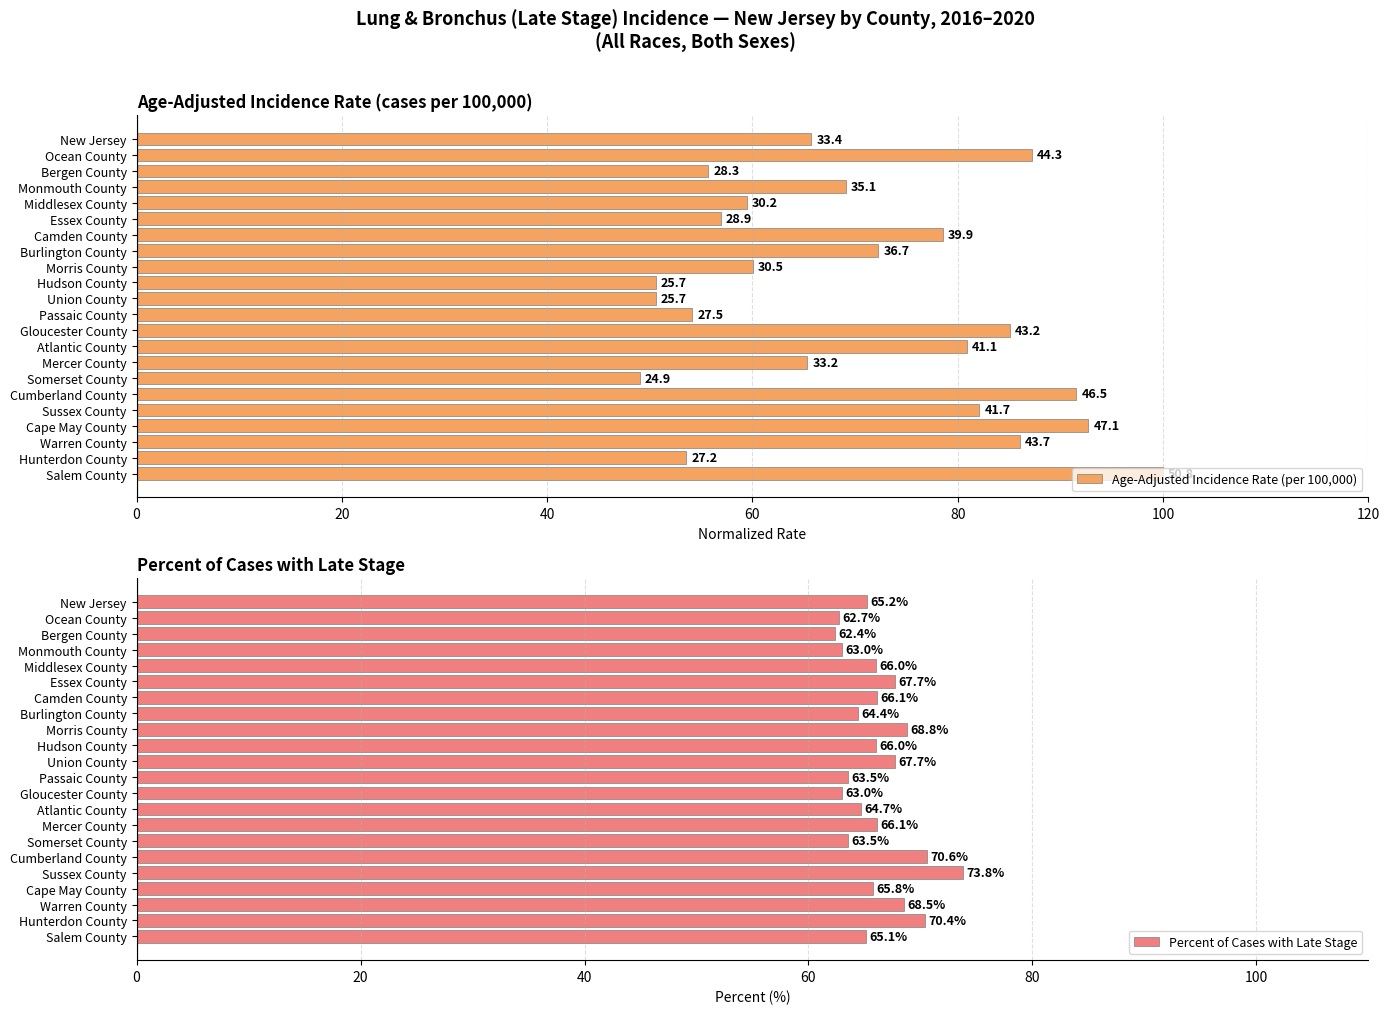

Which category has the lowest value in the Percent of Cases with Late Stage series?

Bergen County